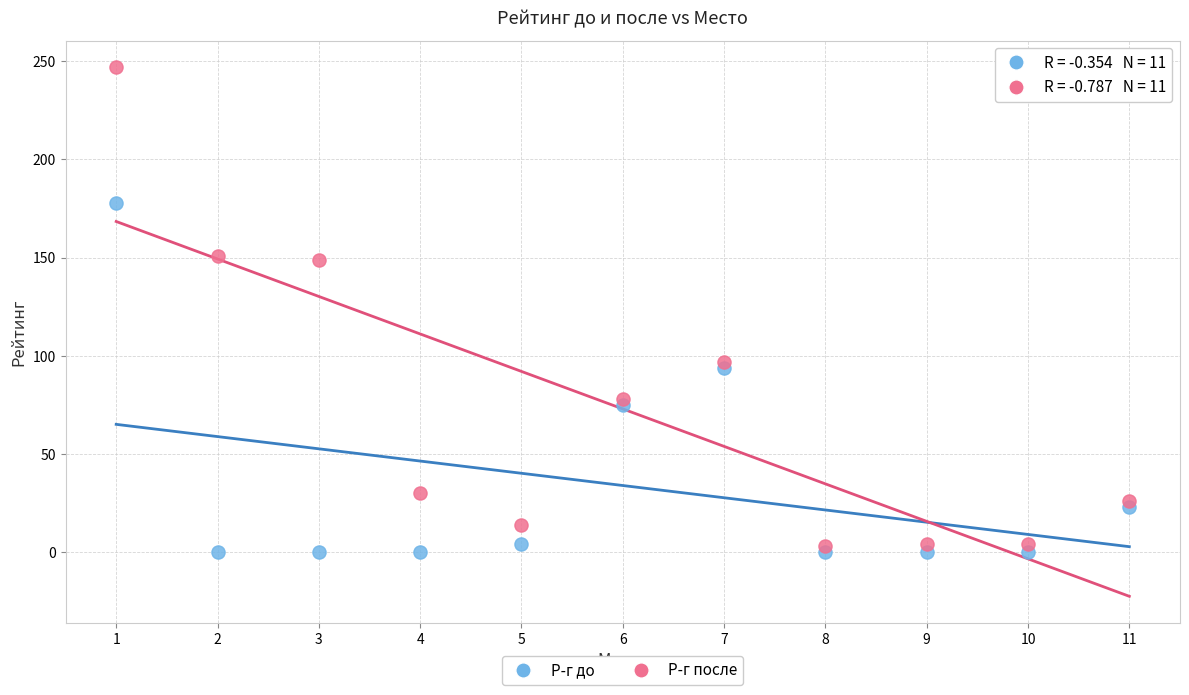

Which series has the largest Y range (max minus min)?

Р-г после